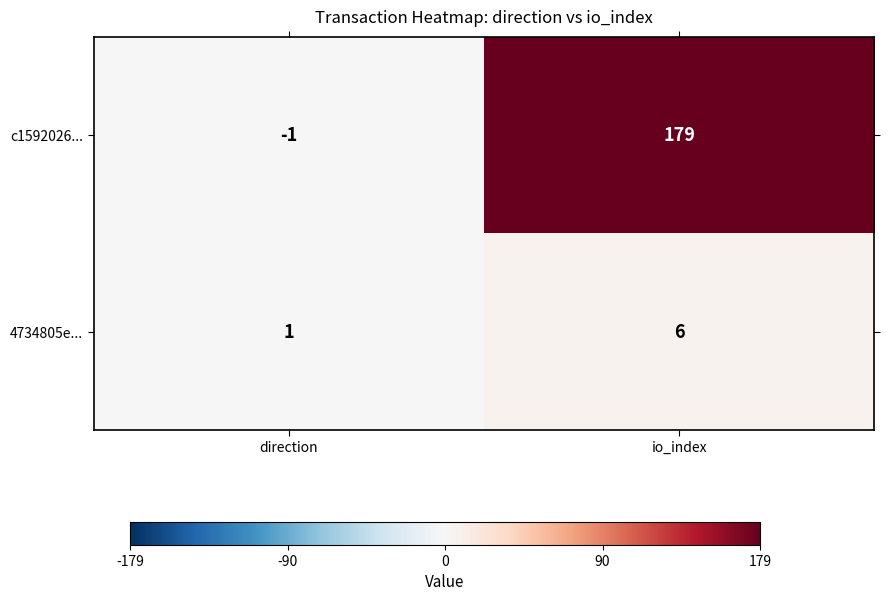

What is the difference between the 4734805e... values at io_index and direction?

5